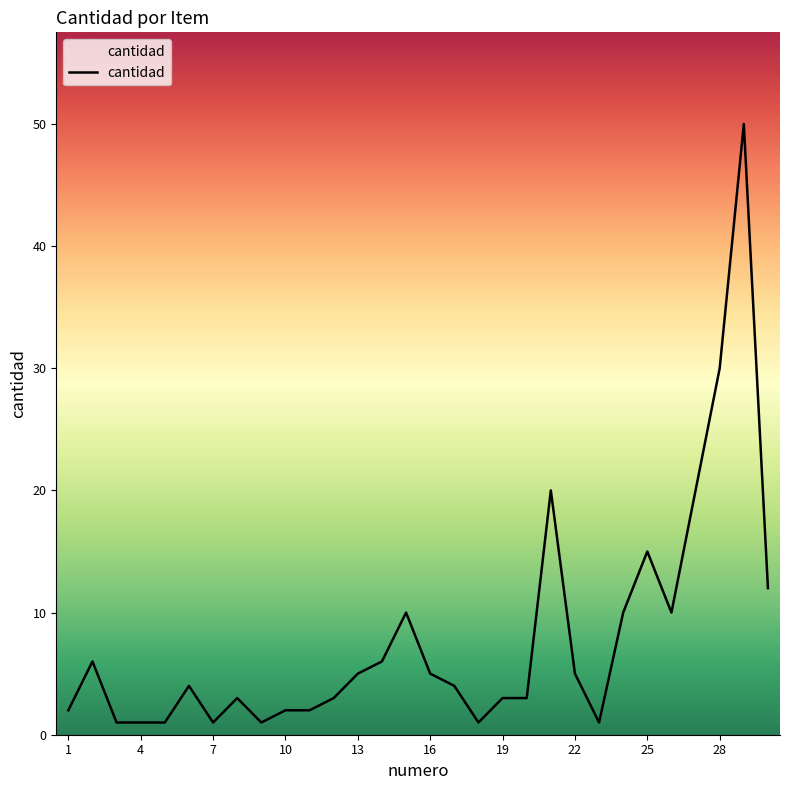

What is the sum of all values?

237